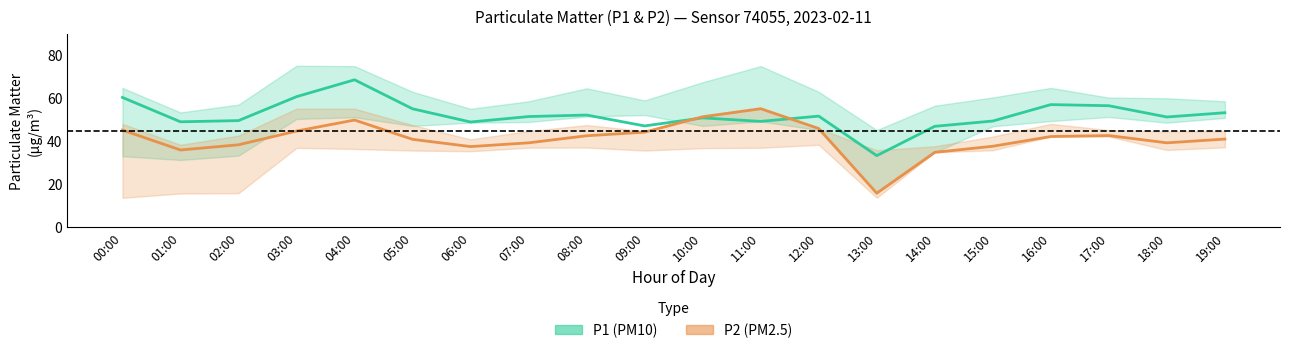

Between 05:00 and 09:00, which series saw the biggest shift?

P1 (PM10)